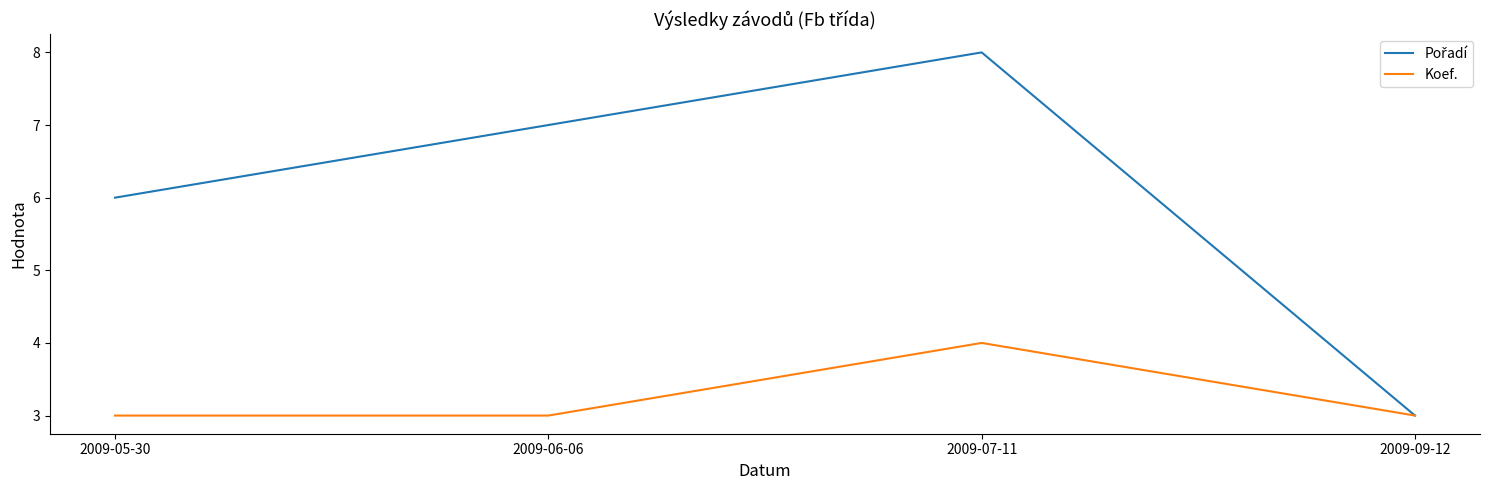

At which category does Koef. reach its first local peak?

2009-07-11